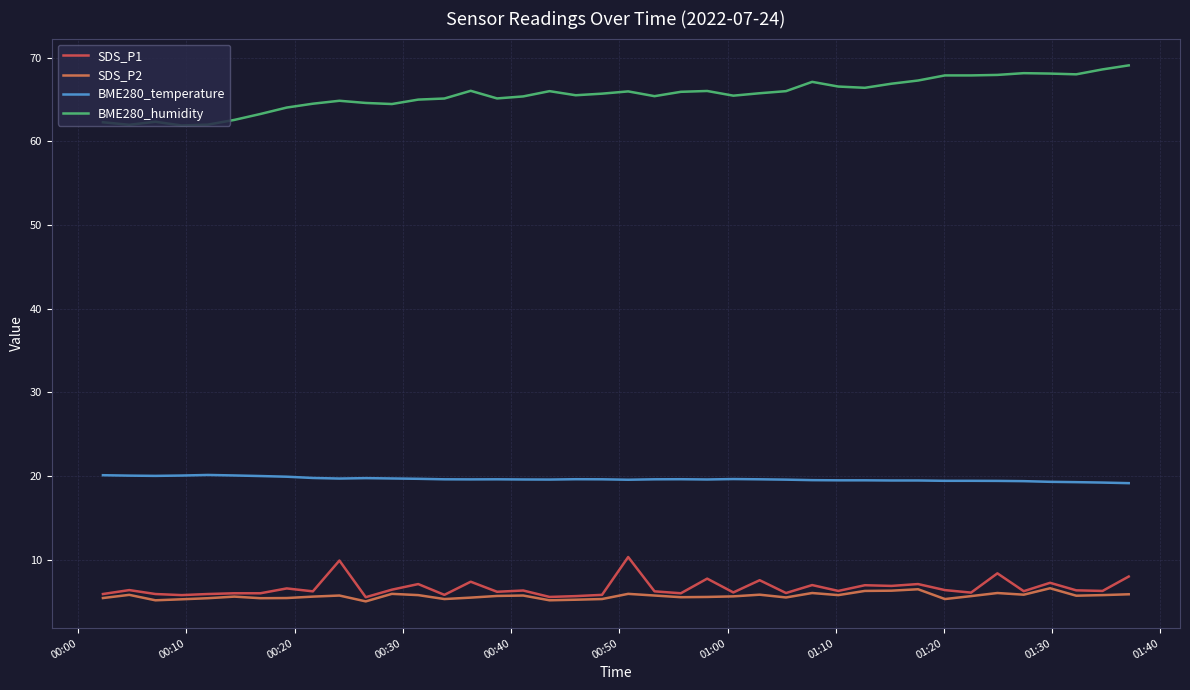

True or false: BME280_temperature and BME280_humidity intersect in this chart.

False